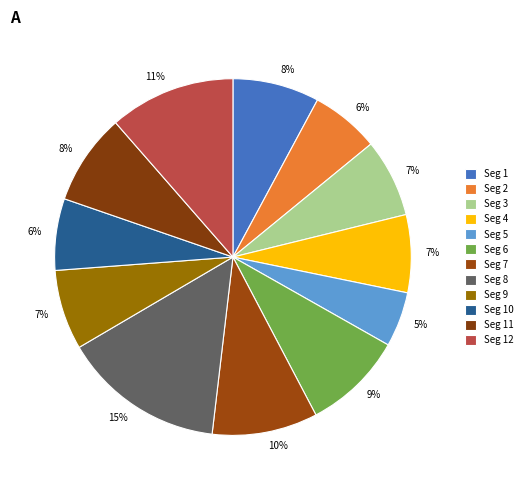

How many slices are in this pie chart?

12